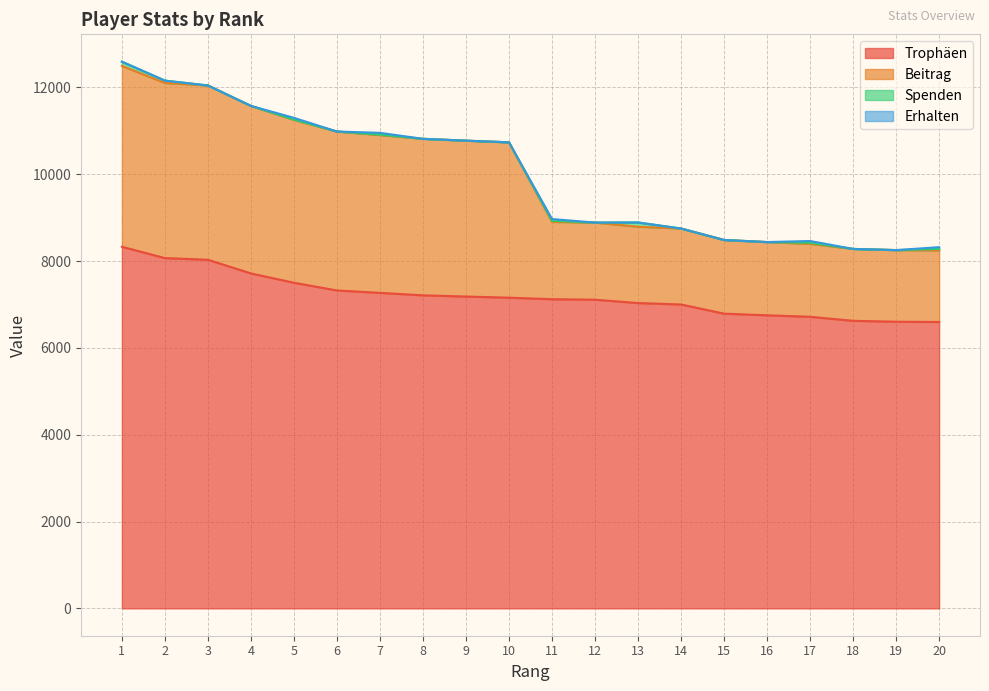

The value of Beitrag at 6 is 6590. True or false?

False